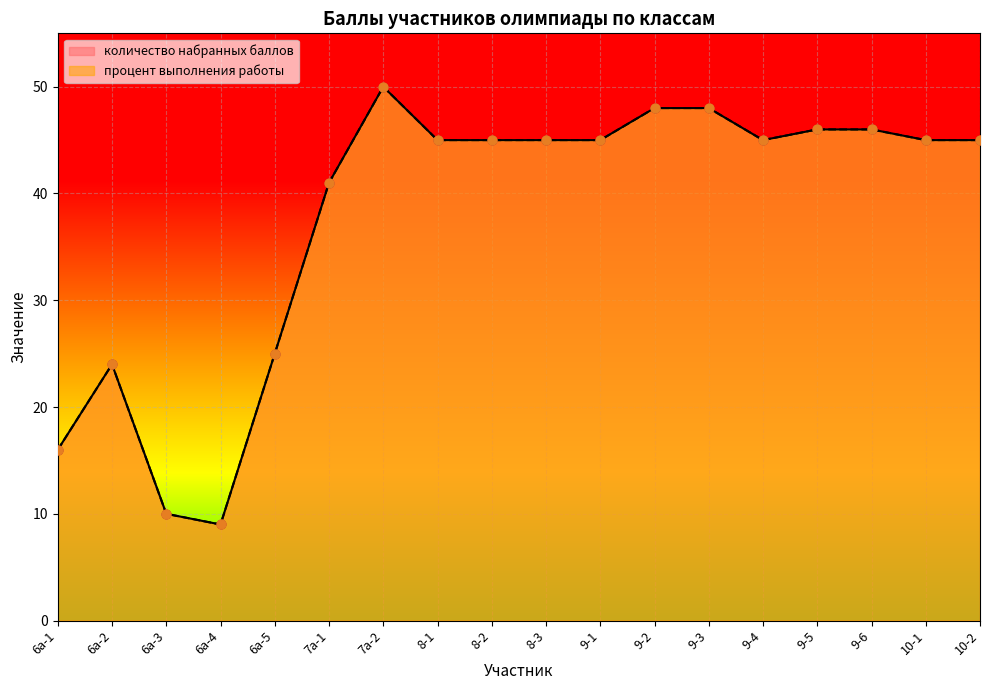

What is the total value across all series at 6а-5?

50